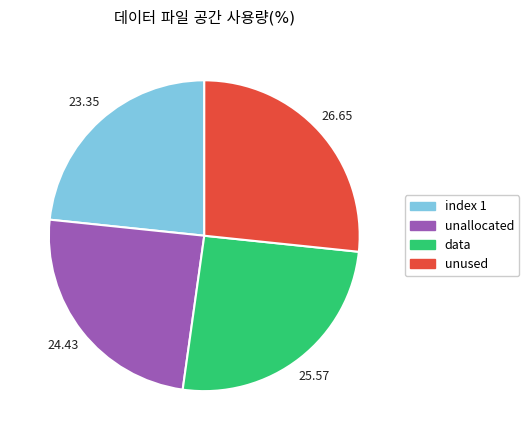

Which has a higher value, unused or index 1?

unused